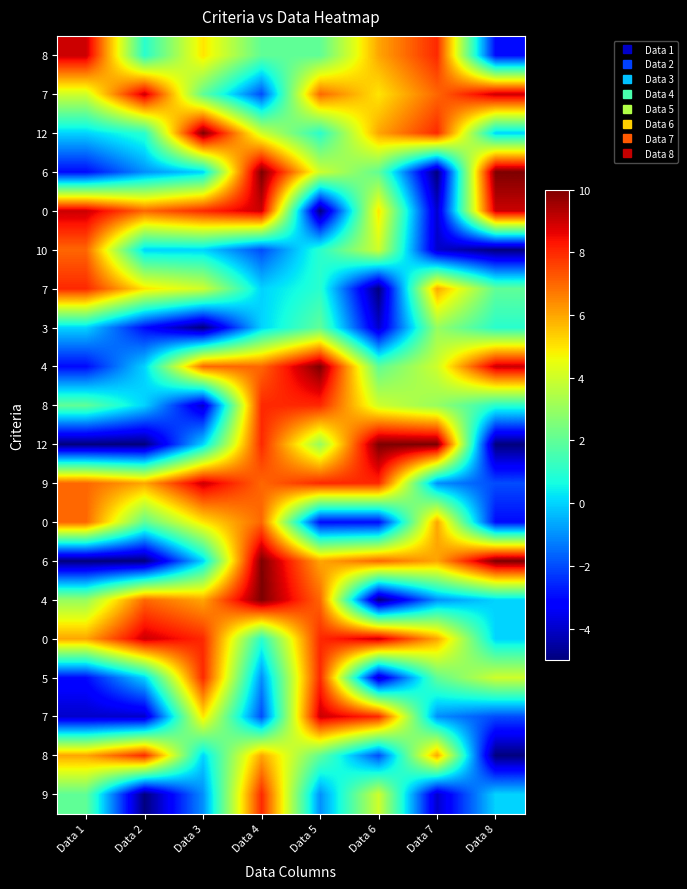

Between Data 7 and Data 2, which is larger?

Data 7